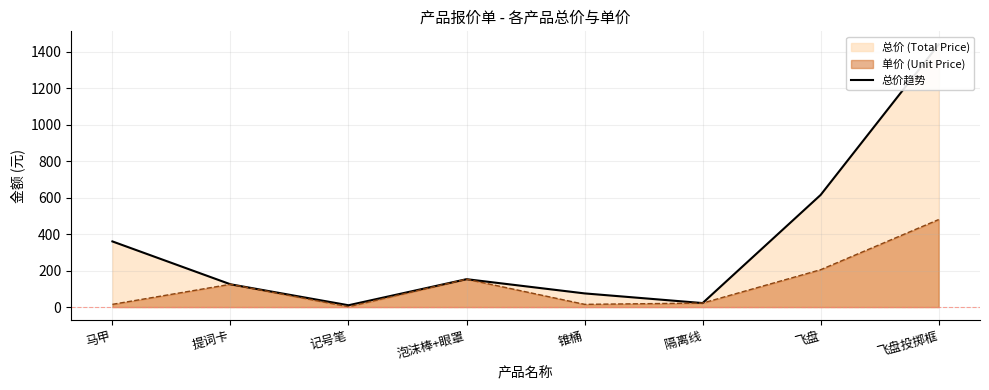

Is it true that the value at 提词卡 is 125?

True